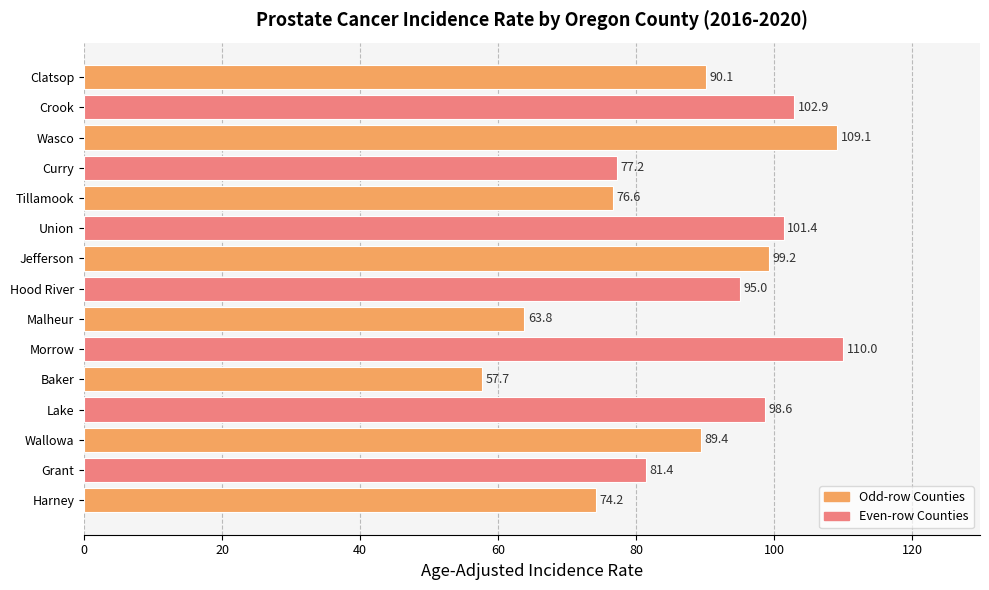

How many distinct data groups are displayed?

1